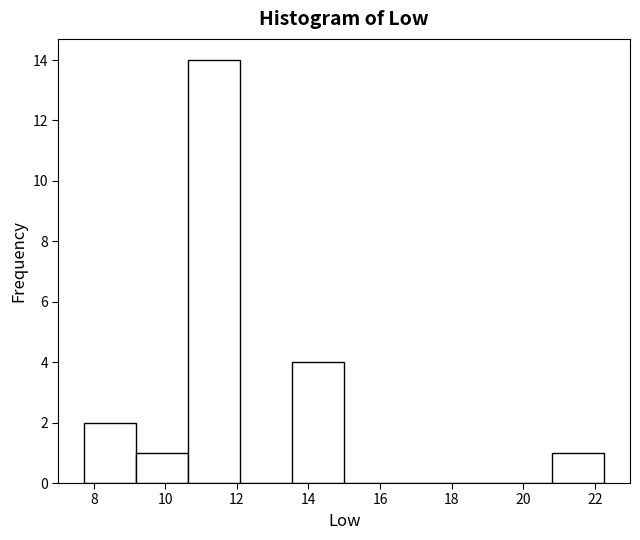

How tall is the bar that spans 7.8 to 9.2 on the x-axis? Neither the bar edges nor the heights are printed on the chart, so give them approximately, as read against the axes.

2